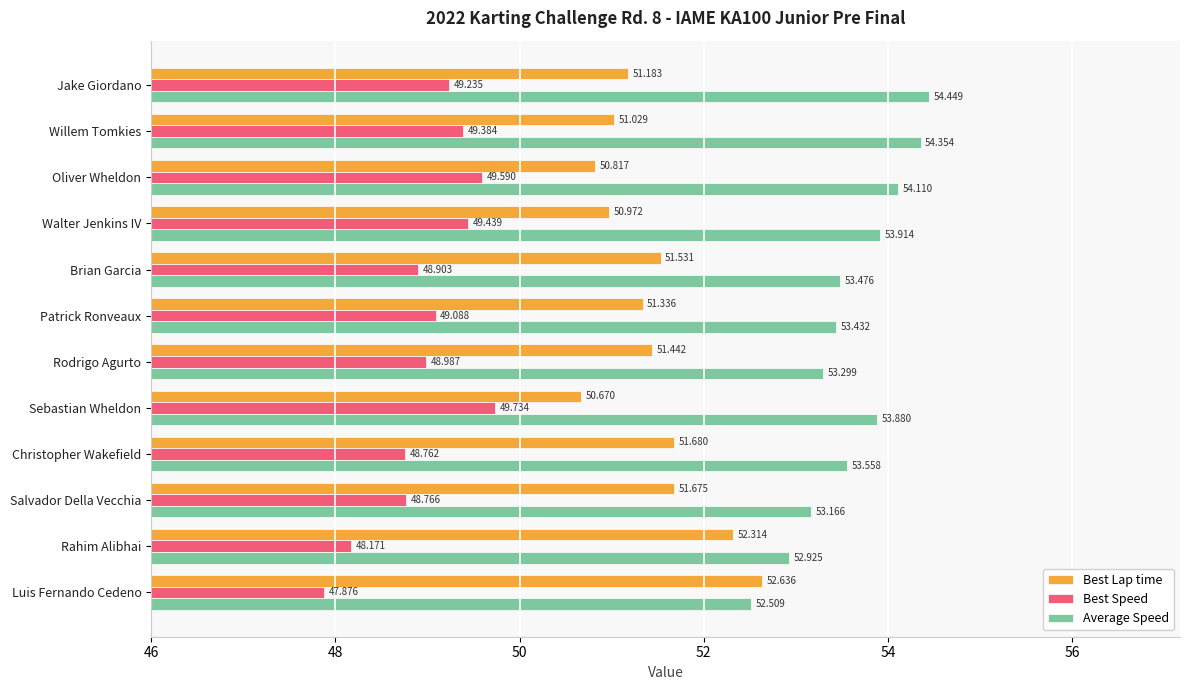

List the labels in order of Best Speed value, smallest first.

Luis Fernando Cedeno, Rahim Alibhai, Christopher Wakefield, Salvador Della Vecchia, Brian Garcia, Rodrigo Agurto, Patrick Ronveaux, Jake Giordano, Willem Tomkies, Walter Jenkins IV, Oliver Wheldon, Sebastian Wheldon